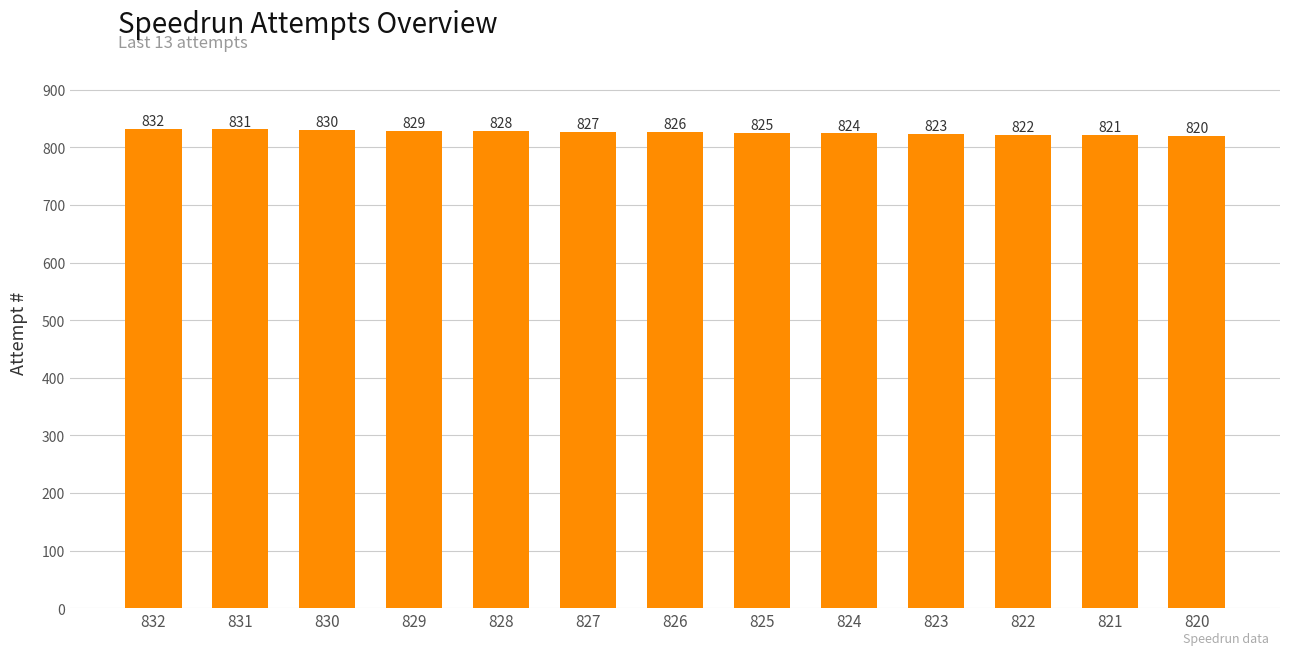

At which category does the chart reach its peak across all series?

832